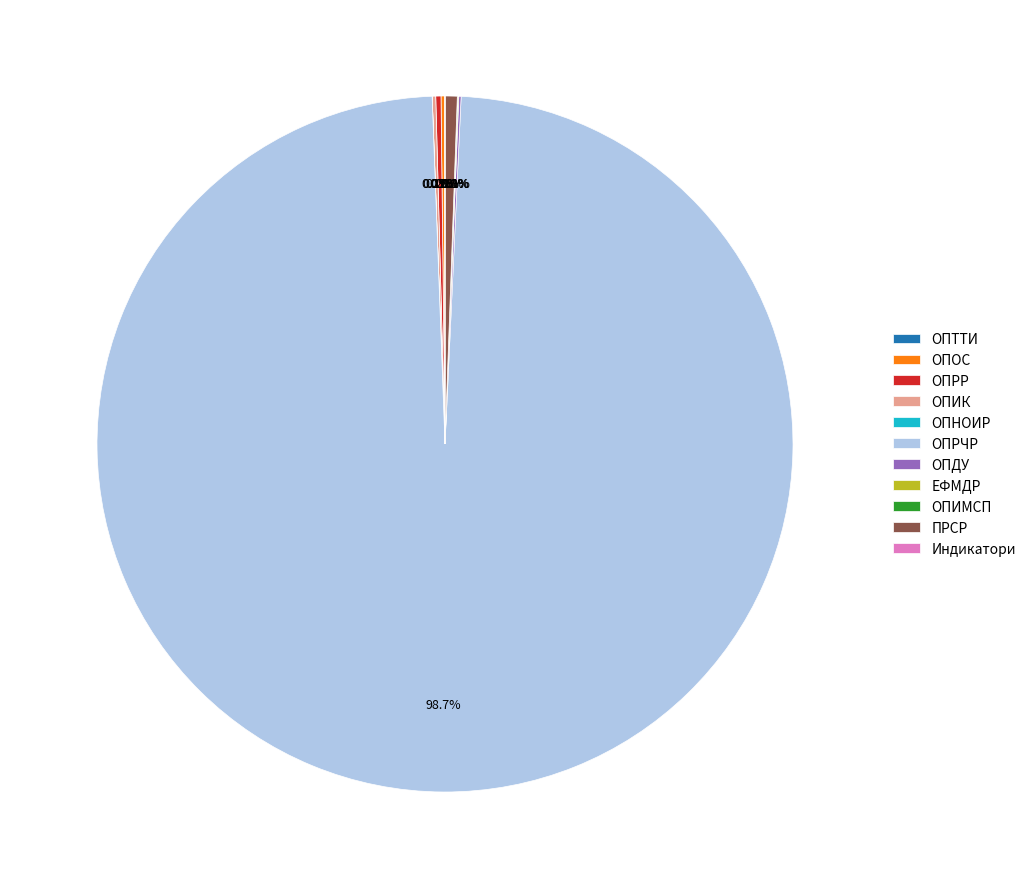

Which slice represents more than half of the pie?

ОПРЧР